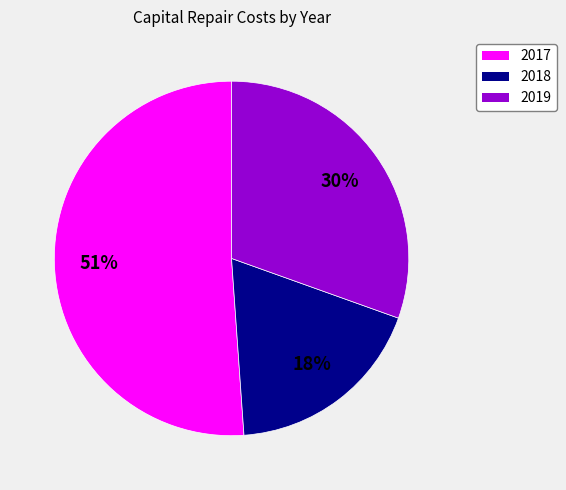

How many slices are in this pie chart?

3